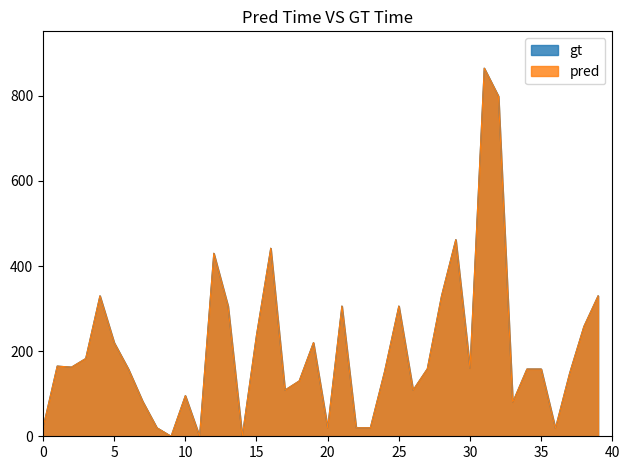

What is the difference between the second highest and minimum values in the Price (PRINT) series?

799.0